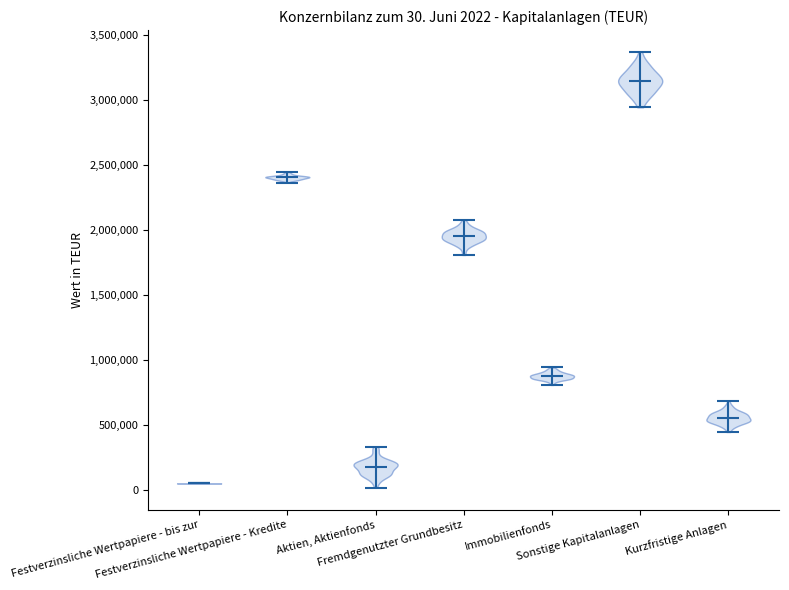

Which violin has the highest median line?

Sonstige Kapitalanlagen